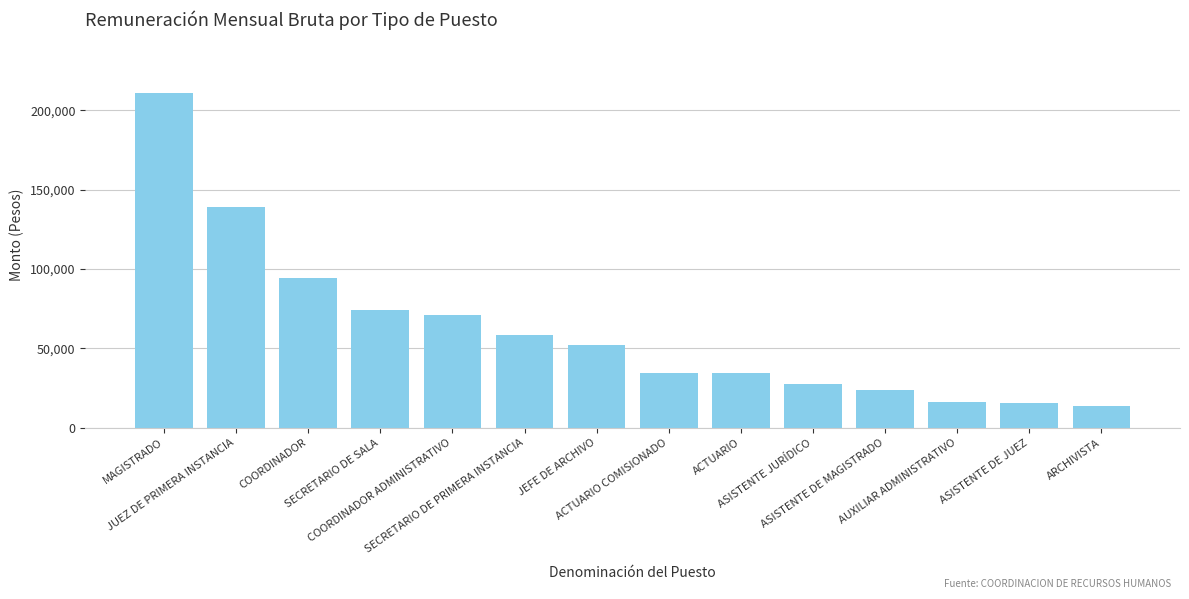

How many data points are less than 51867?

7